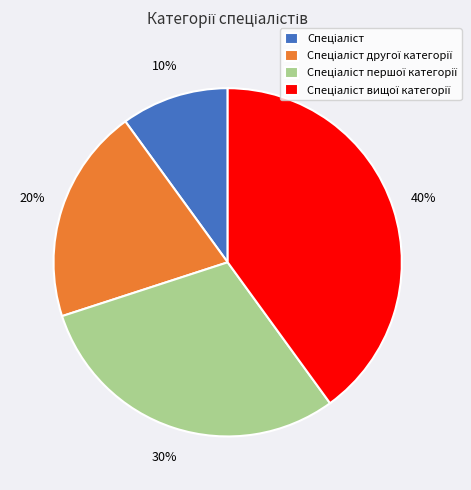

To the nearest percent, what is the difference between the largest and smallest slice percentages?

30%